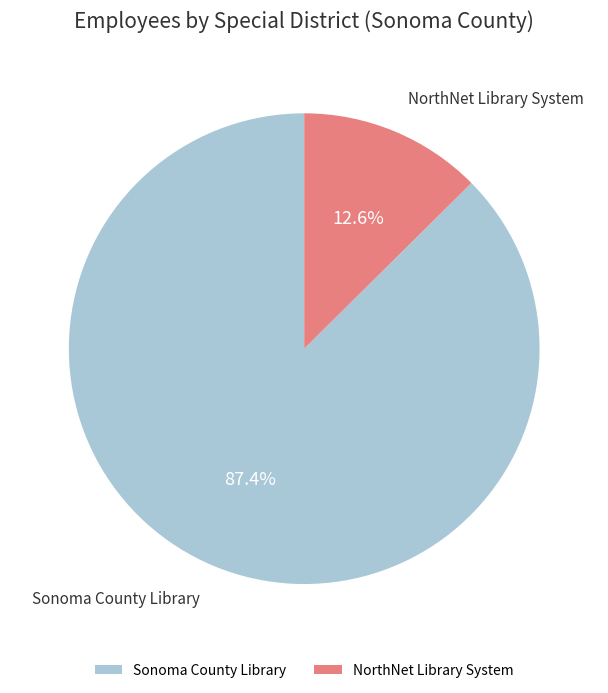

The NorthNet Library System slice represents 3% of the pie. True or false?

False